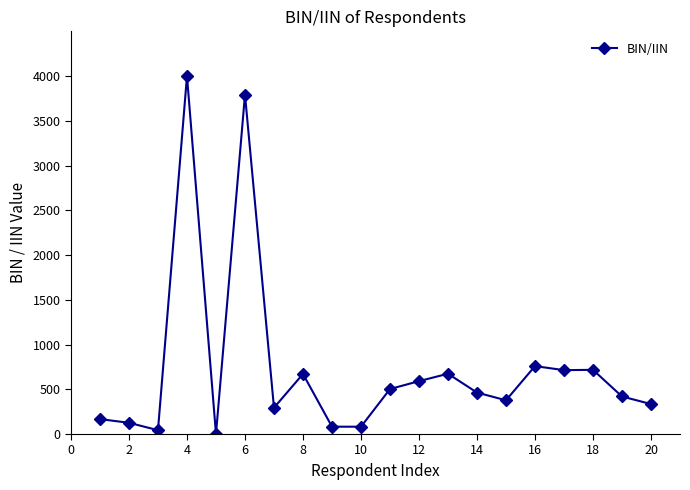

What is the greatest value displayed?

4000.0